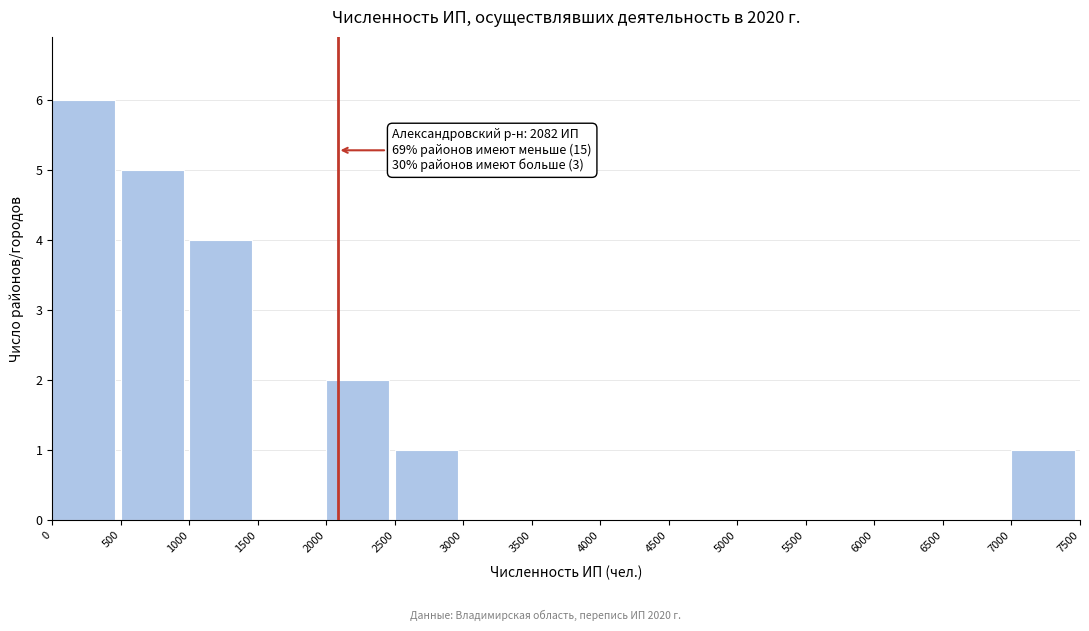

Over which range of the x-axis is the bar tallest?

0 to 500